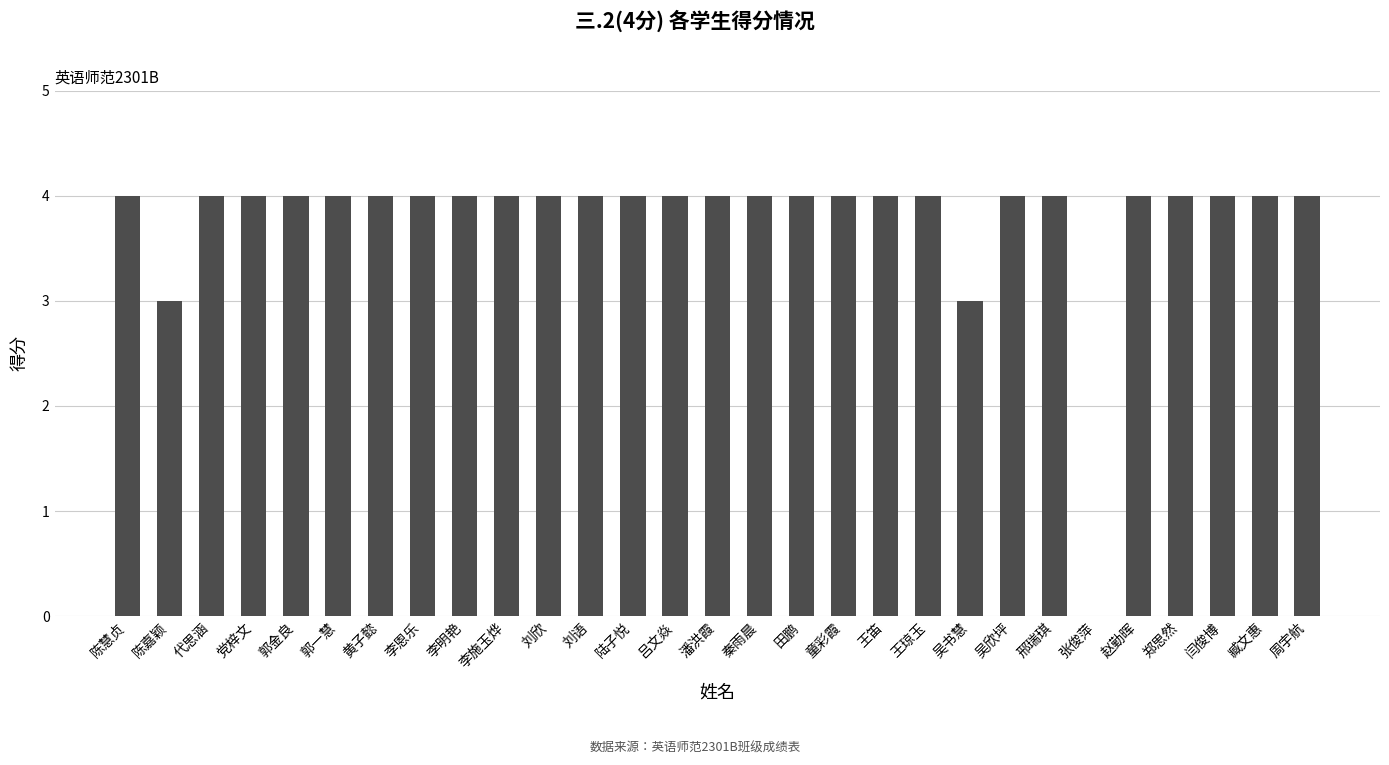

True or false: the data shows 6 at 李明艳.

False